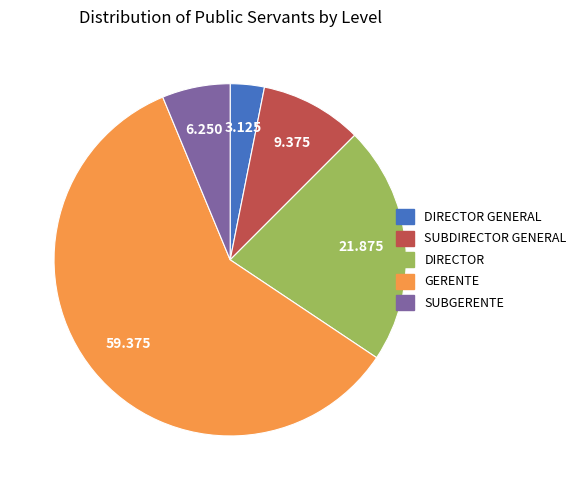

Is there any slice that represents more than half of the pie?

Yes